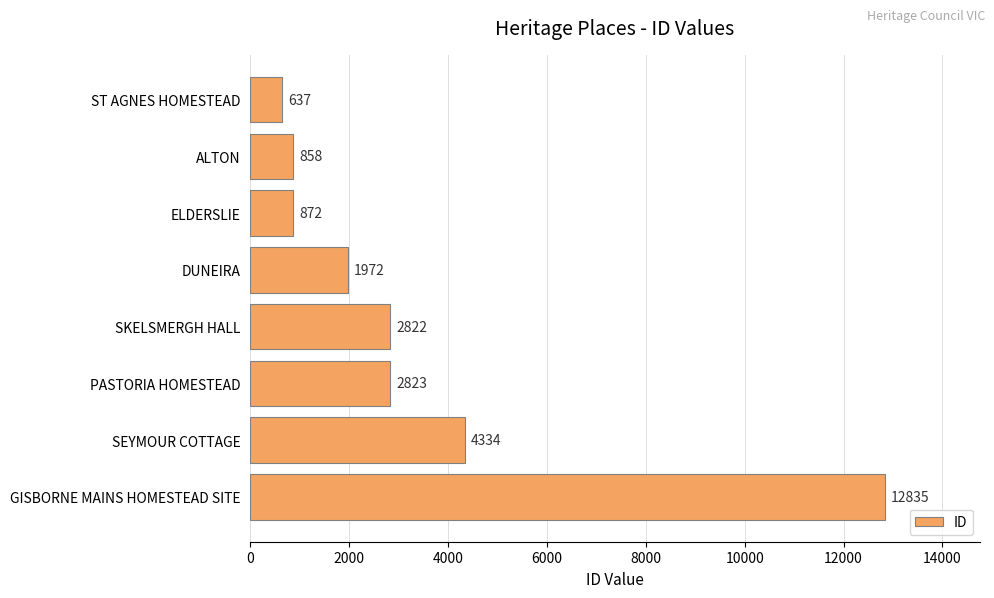

Reading bottom to top, list all the values displayed in this chart.

12835	4334	2823	2822	1972	872	858	637